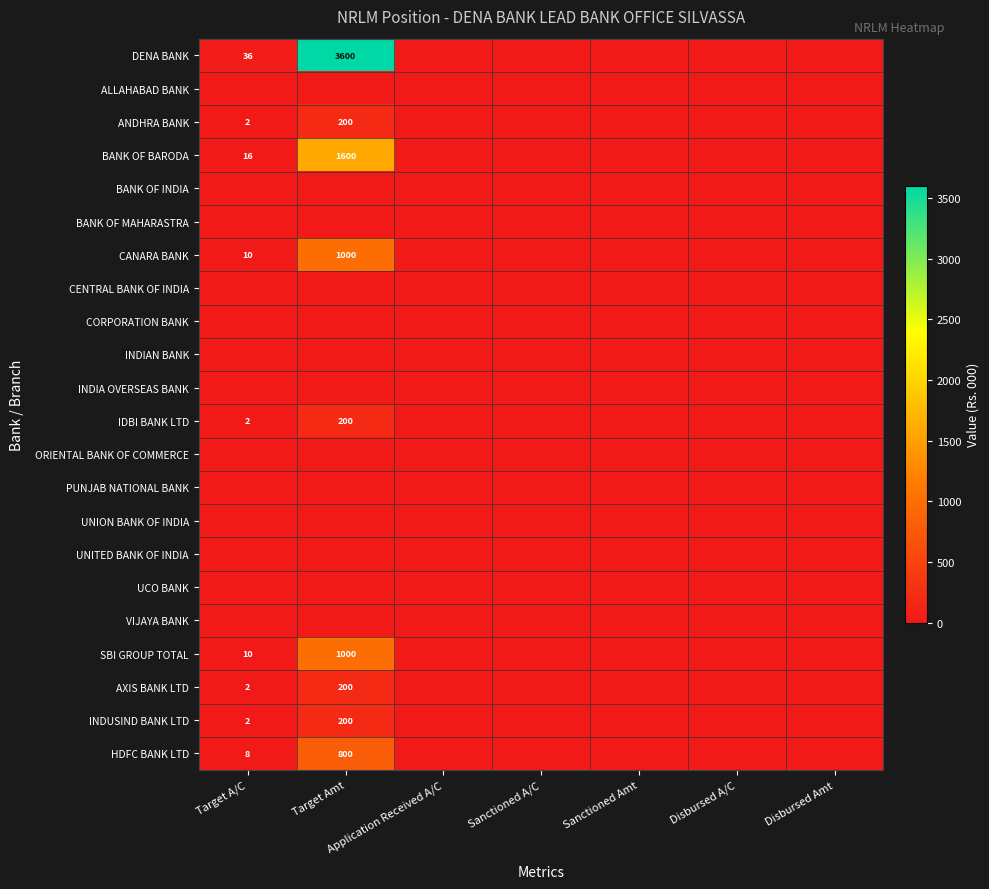

Which series changed the most between Target Amt and Sanctioned Amt?

DENA BANK